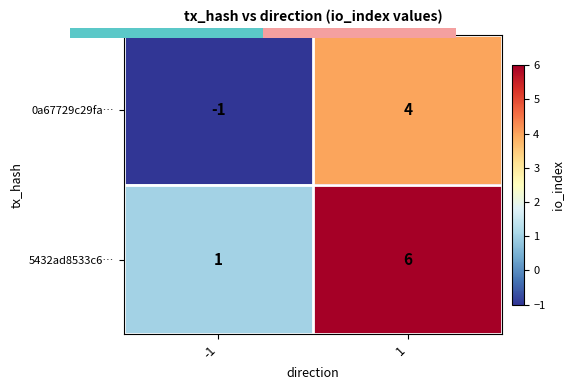

What is the highest value of the 0a67729c29fa… series?

4